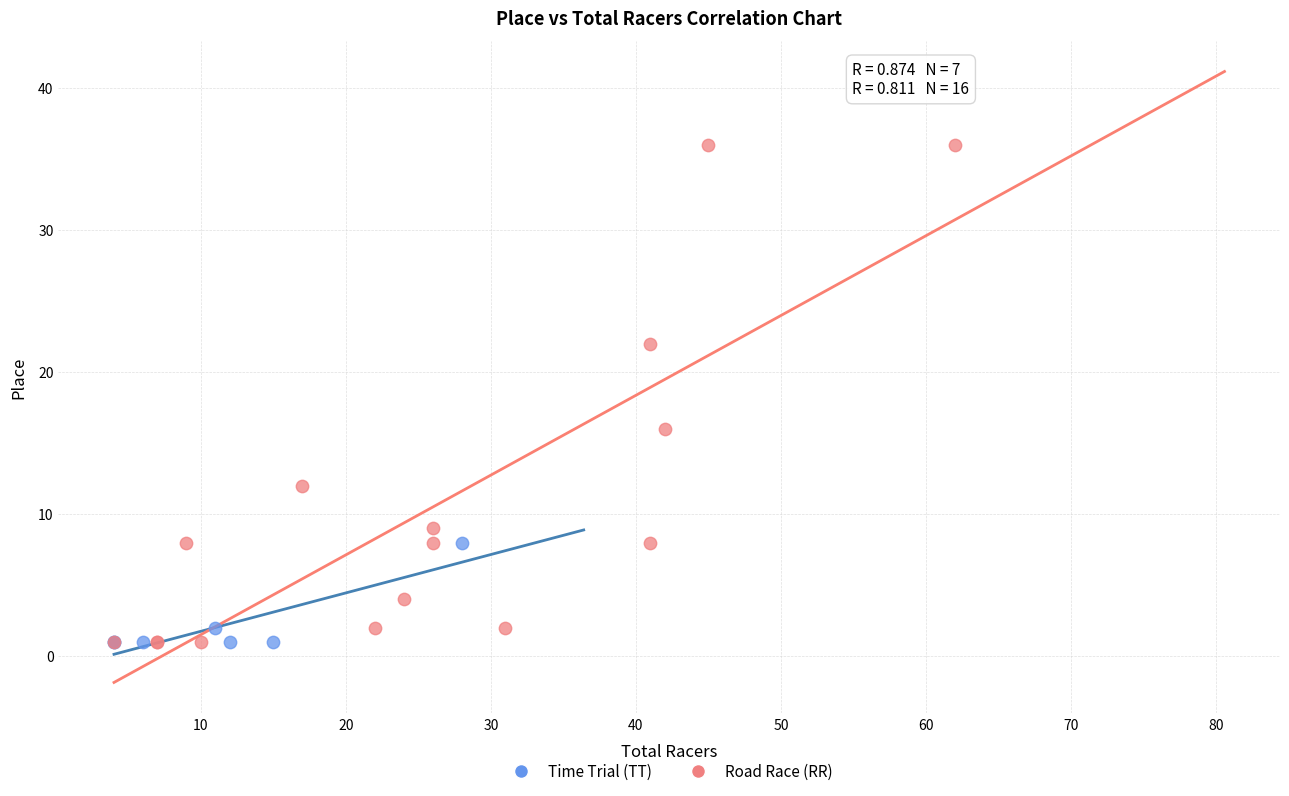

Which series has the widest spread of Y values?

Road Race (RR)